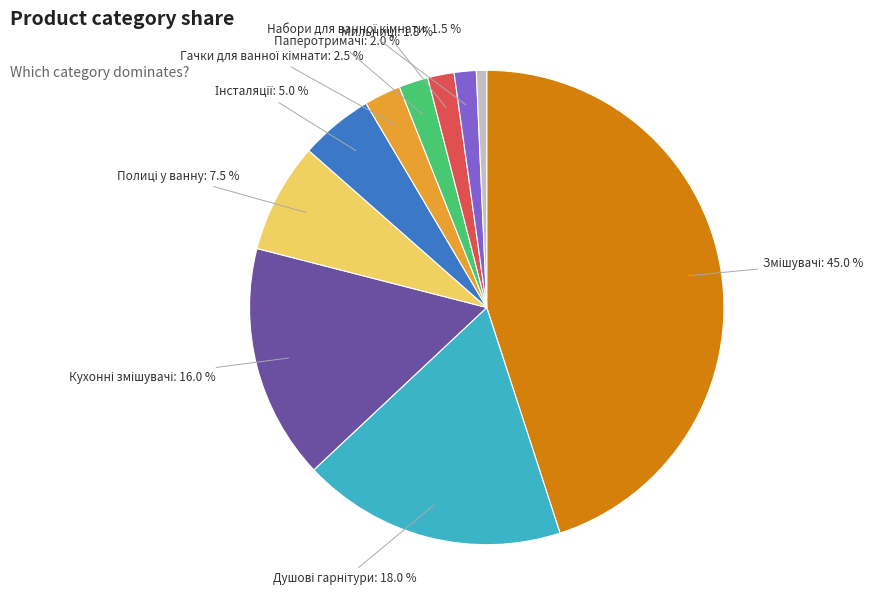

Does any single category account for the majority?

No